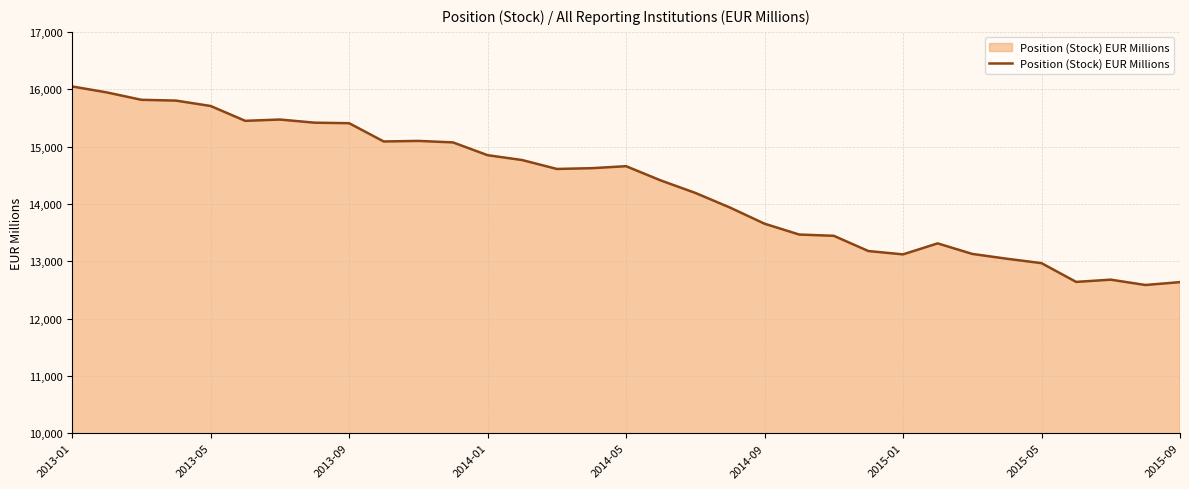

What is the greatest value displayed?

16048